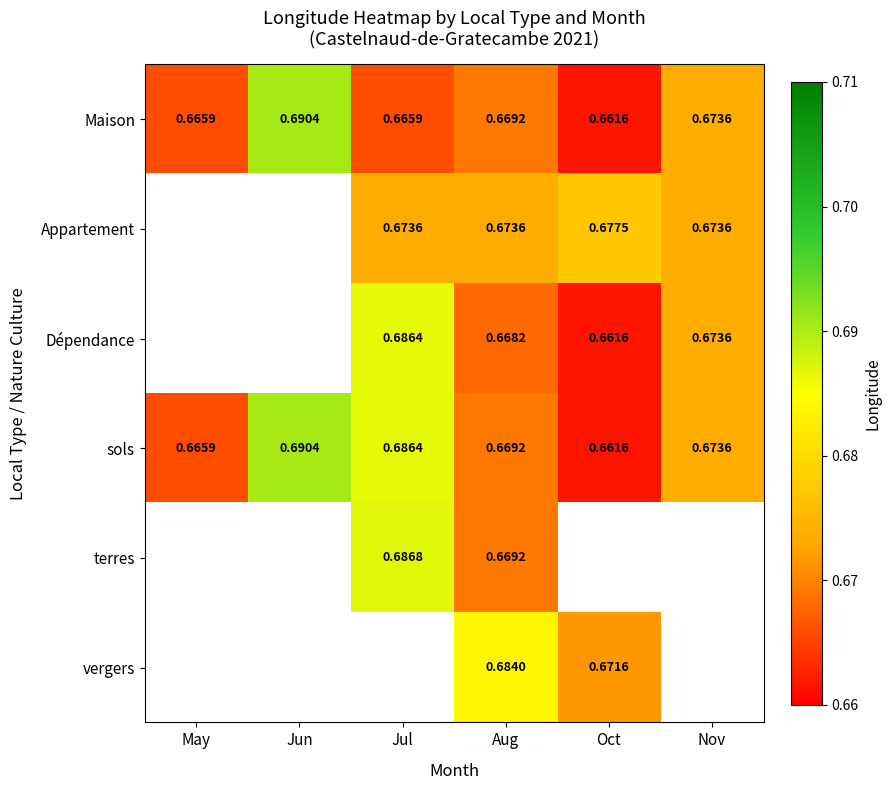

At which label does sols reach its peak?

Jun